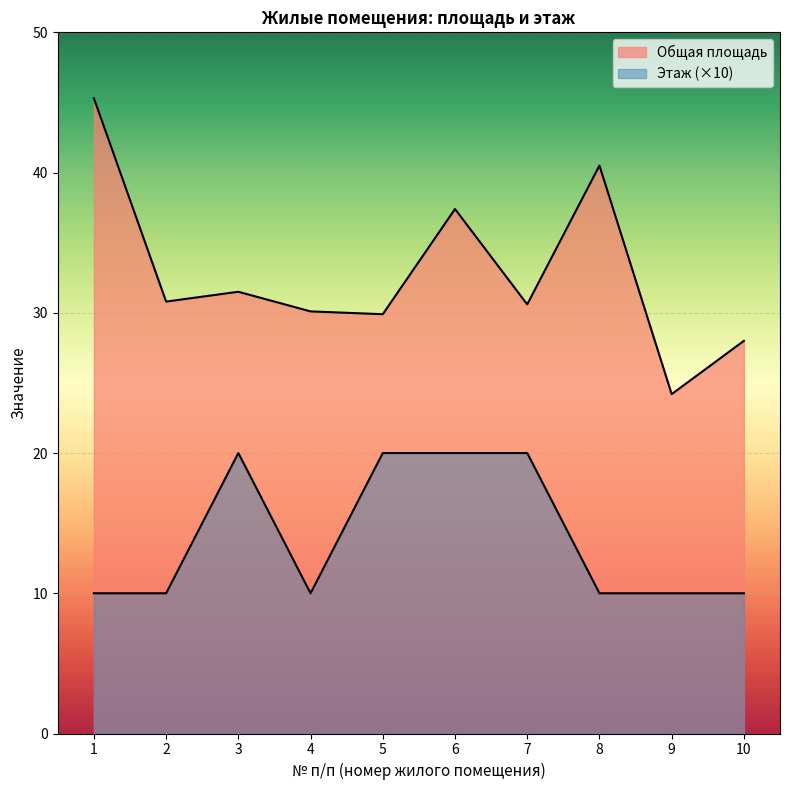

What is the average value of the Этаж series?

14.0